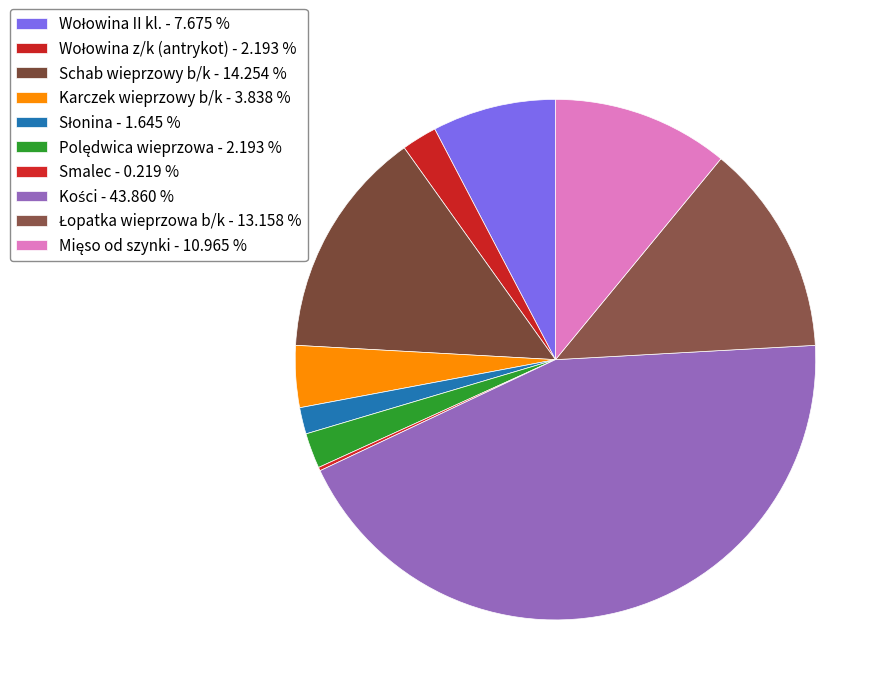

What is the change in value from Kości to Mięso od szynki?

-3000